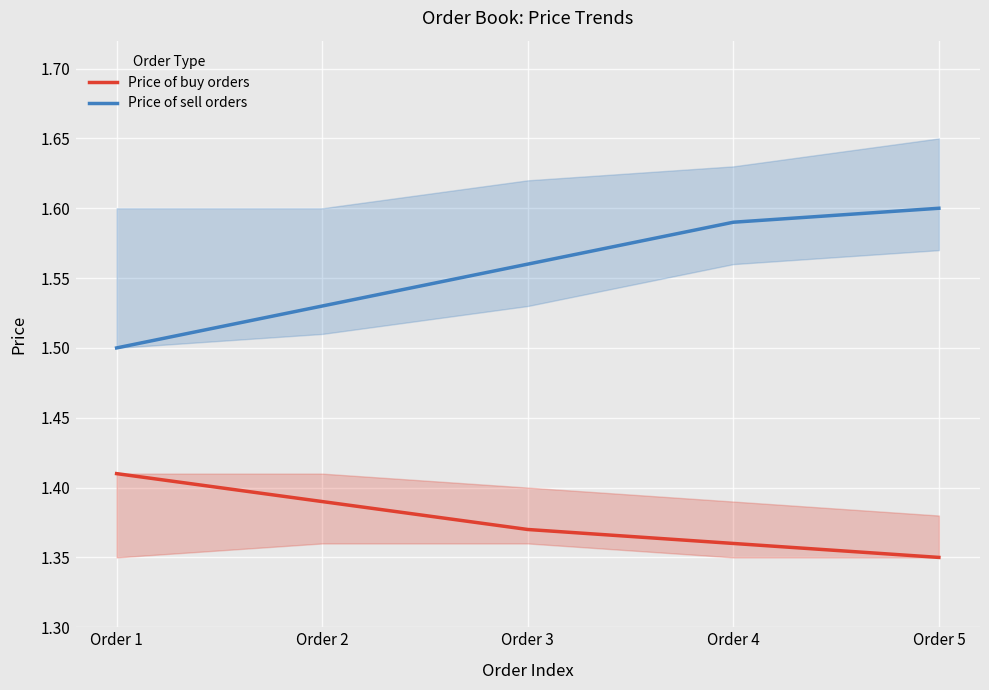

What is the difference between the highest and lowest values at Order 2?

0.1